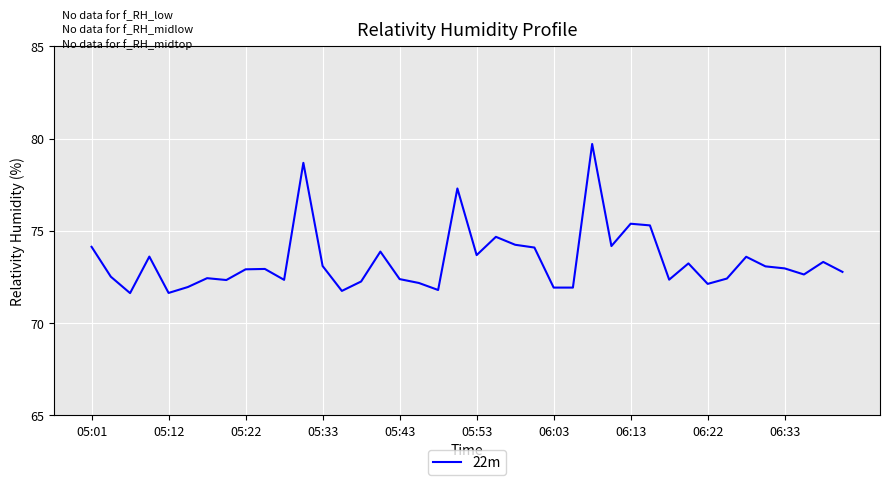

What is the maximum value shown in the chart?

79.7